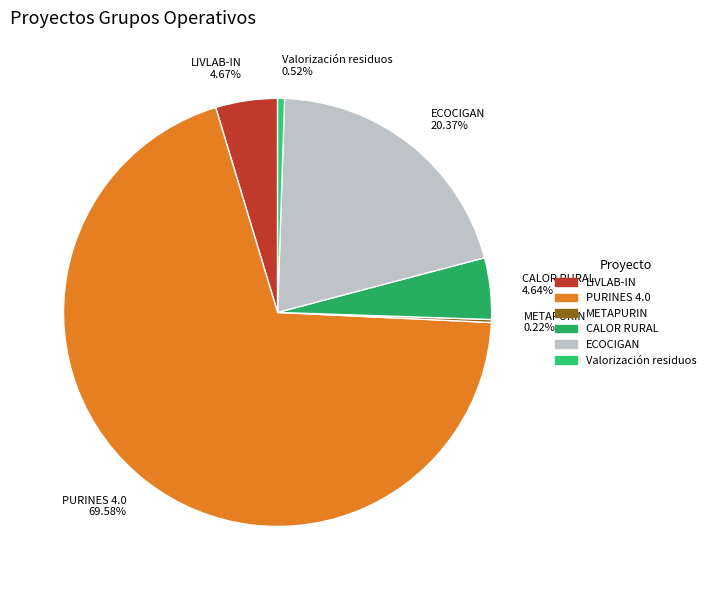

What is the ratio of the value at ECOCIGAN 20.37% to the value at CALOR RURAL 4.64%?

4.4